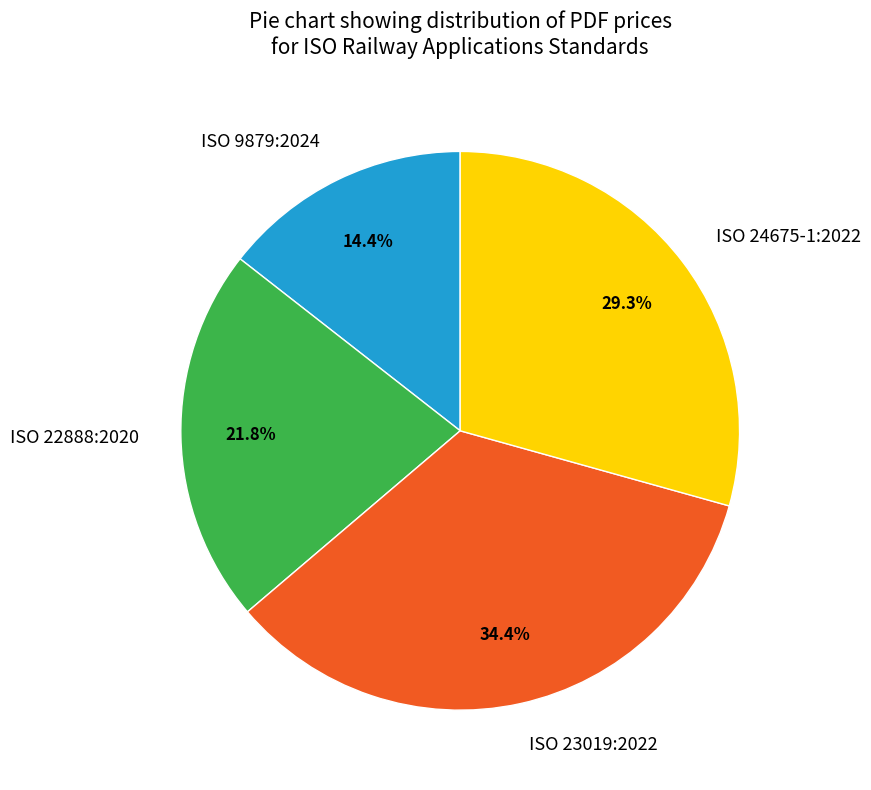

How many slices are in this pie chart?

4